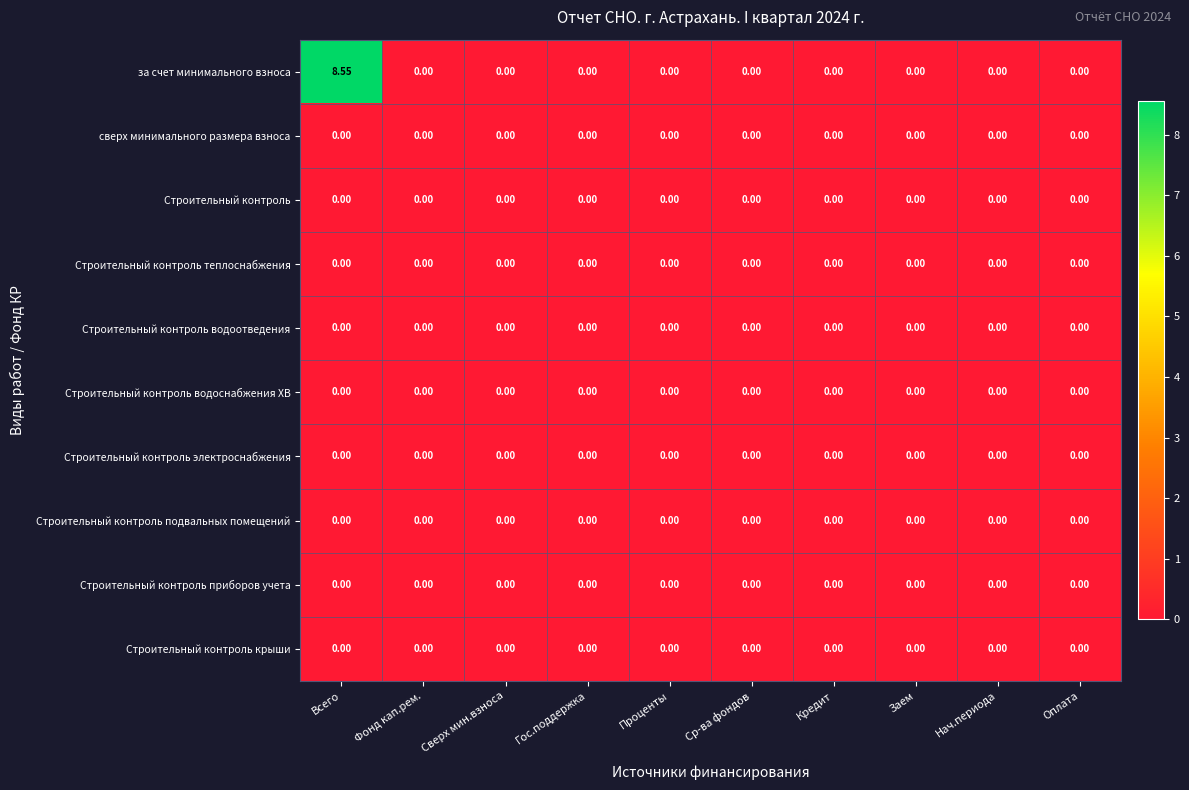

Which label corresponds to the largest value in the chart?

Всего